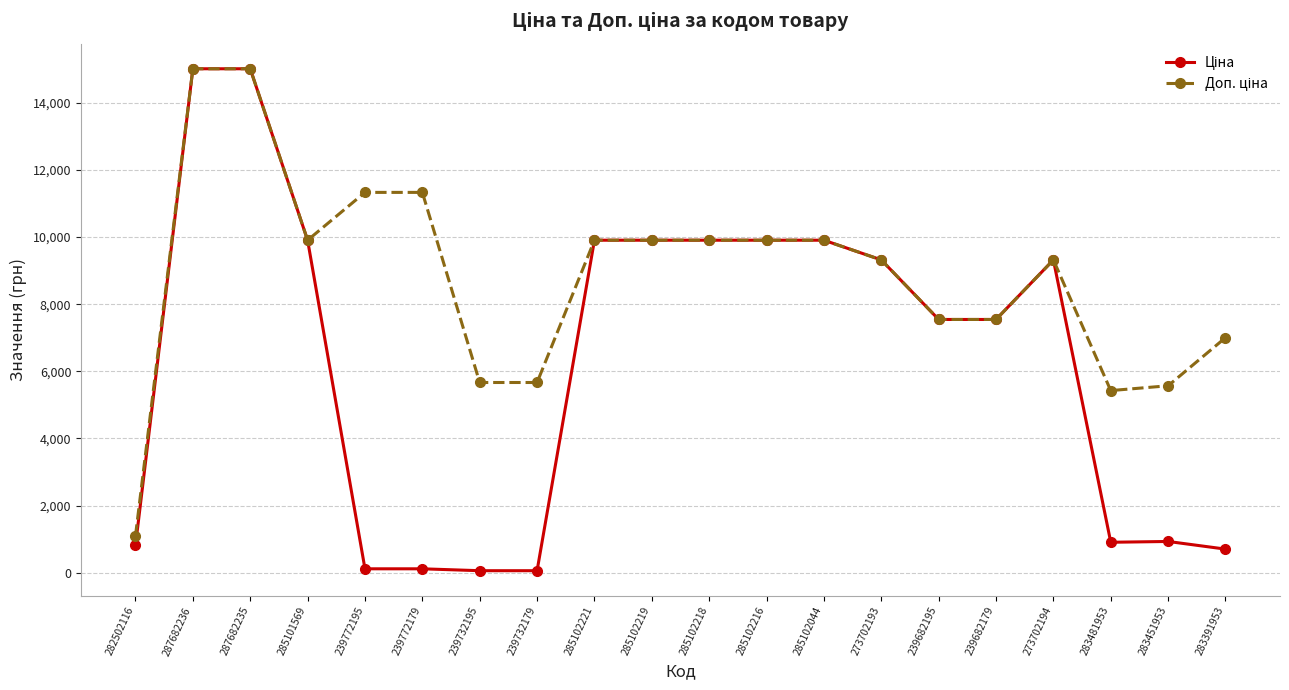

What is the greatest value displayed?

15019.2